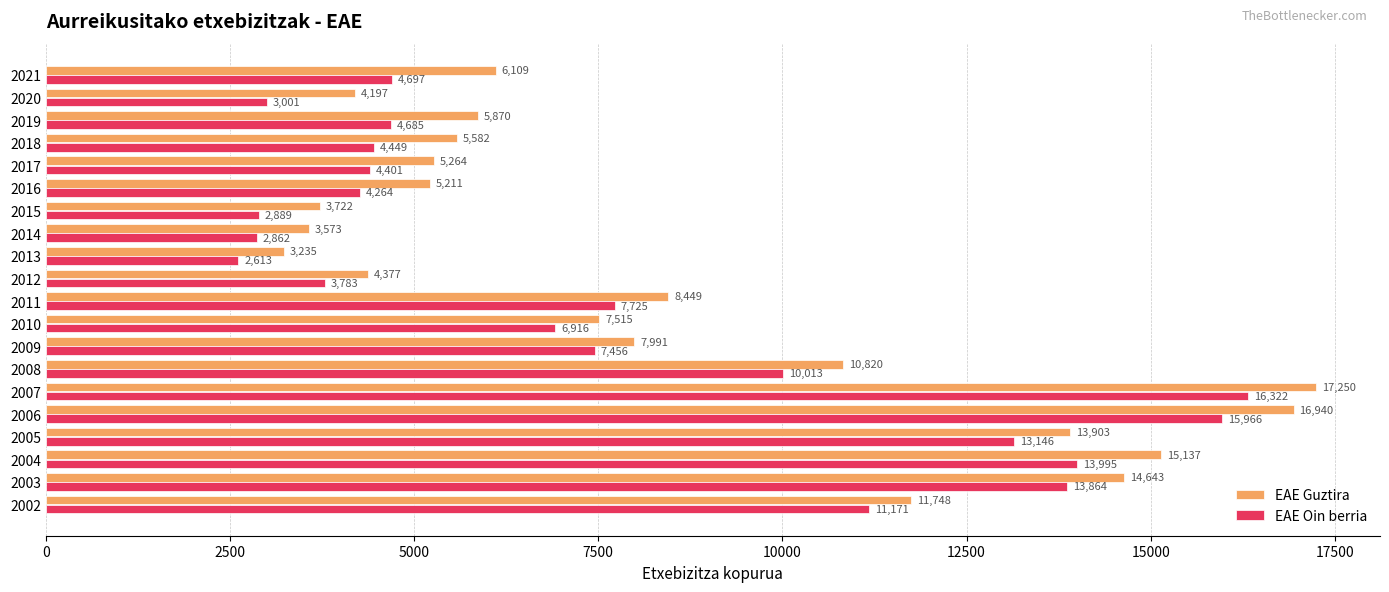

At how many categories does at least one series exceed 4896?

15